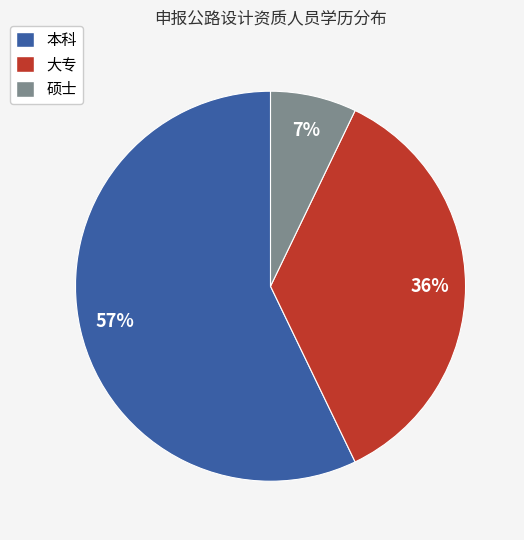

How many segments does this pie chart have?

3